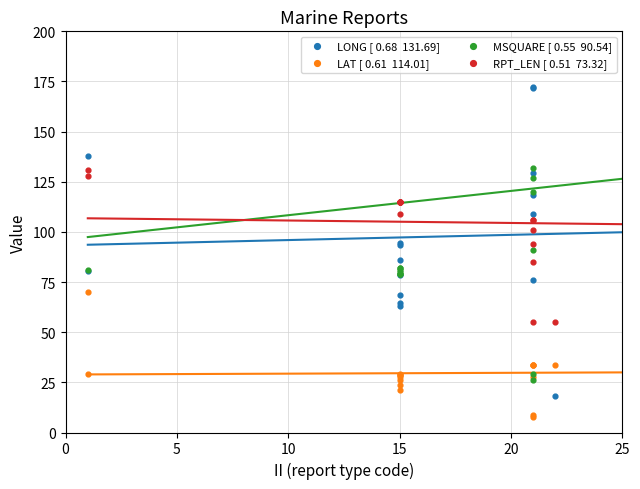

Which series contains the lowest Y value?

LAT [ 0.61  114.01]